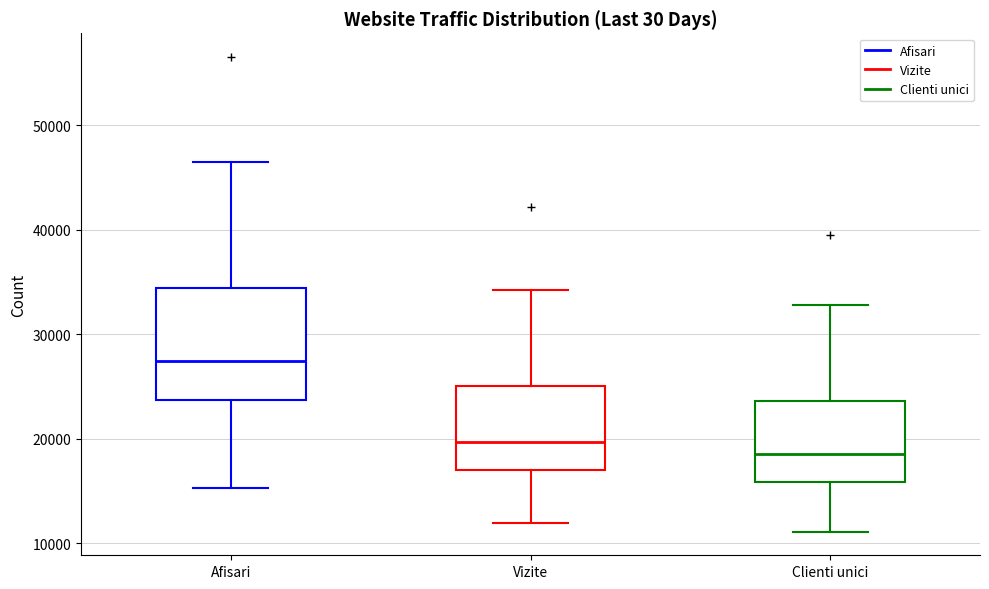

Comparing the boxes themselves (not the whiskers), which one is the tallest?

Afisari